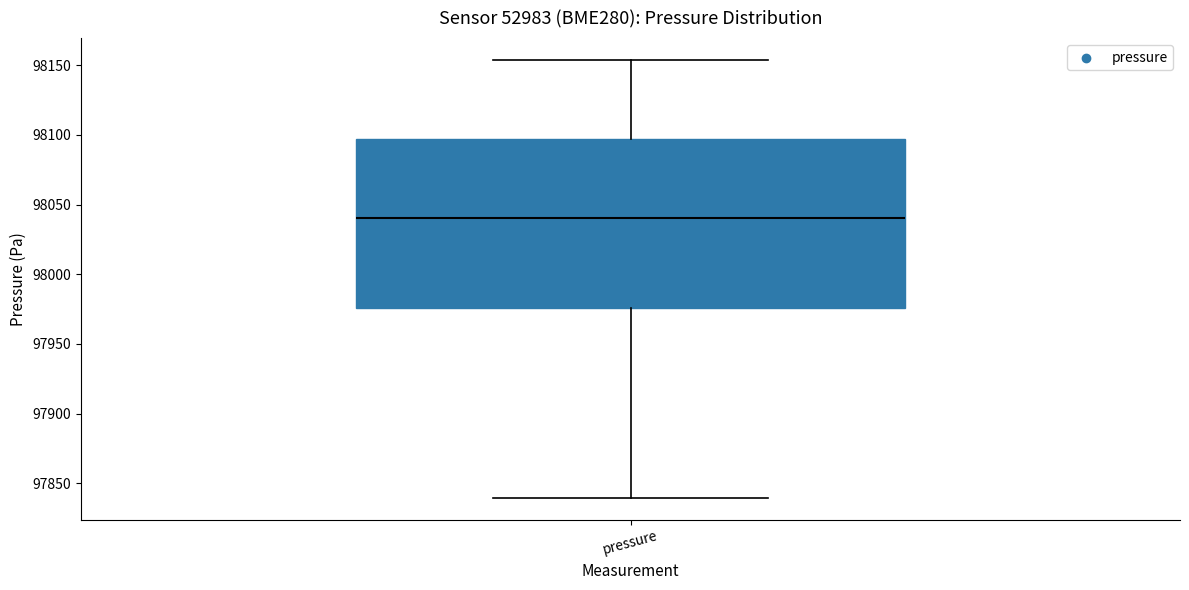

Where does the lower whisker of the box for pressure end on the y-axis? The values are not printed on the chart, so give them approximately, as read against the axis.

97840